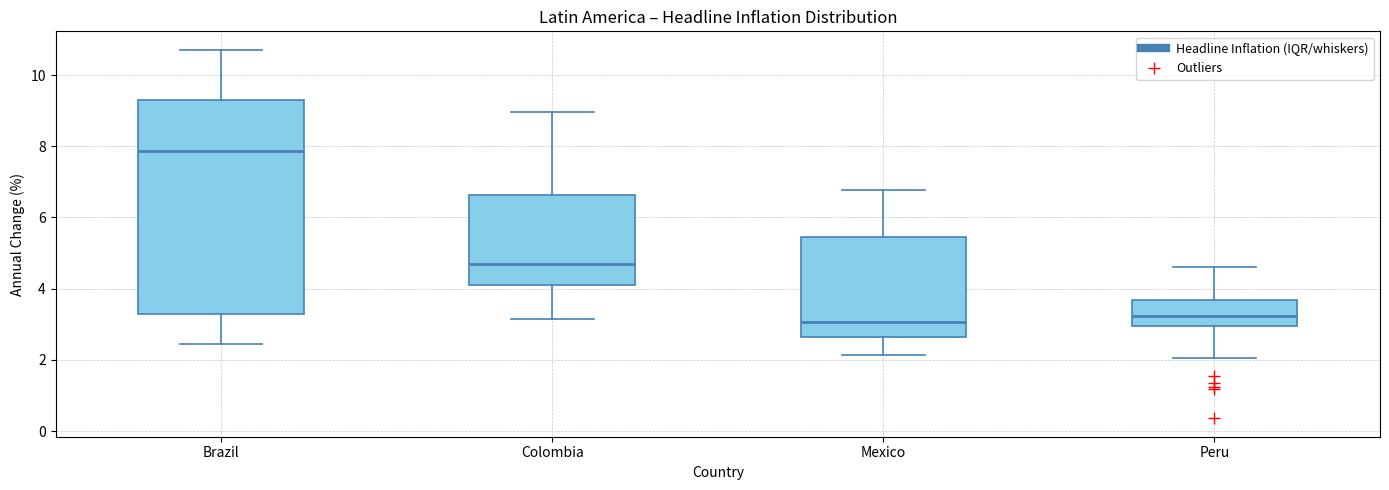

Where is the lower edge of the box for Peru on the y-axis? The values are not printed on the chart, so give them approximately, as read against the axis.

3.0